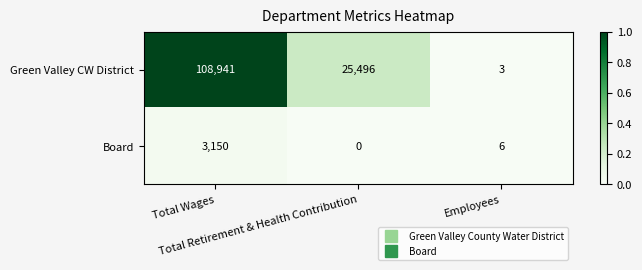

At Total Wages, list the series in order from smallest to largest.

Board, Green Valley CW District